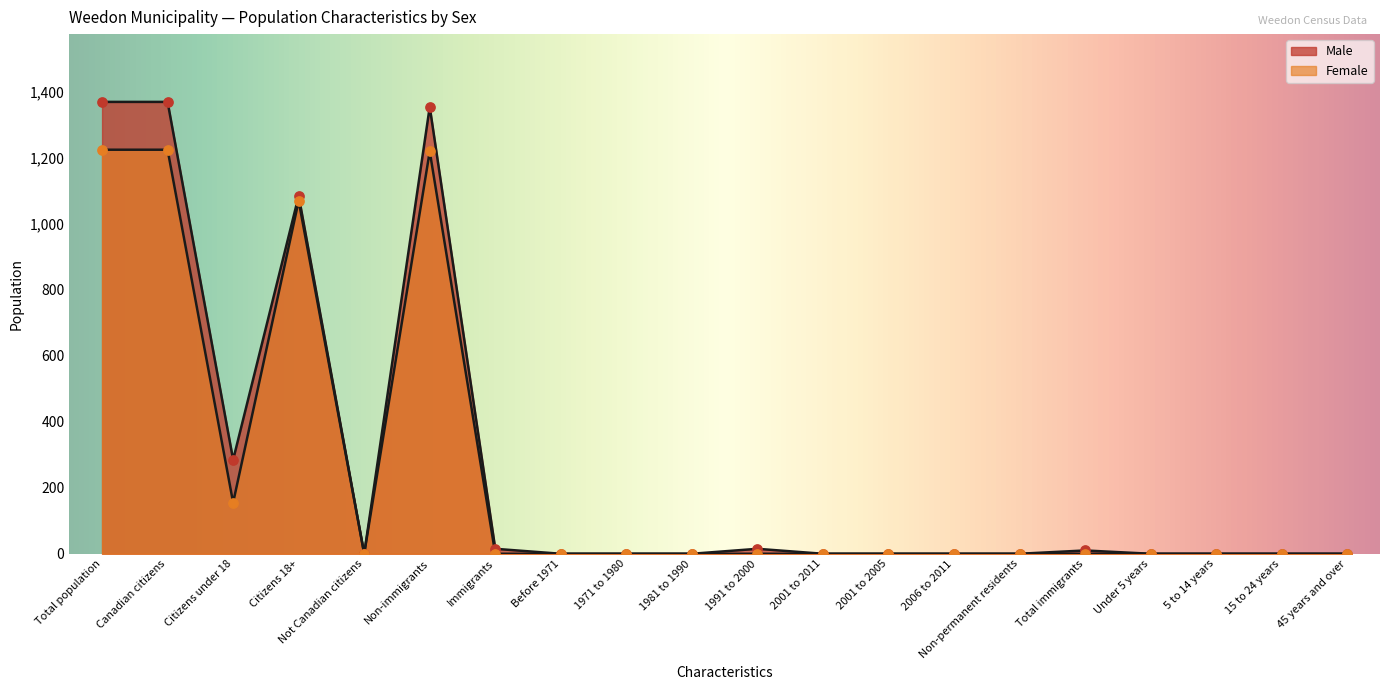

What is the total value across all series at Total population?

2595